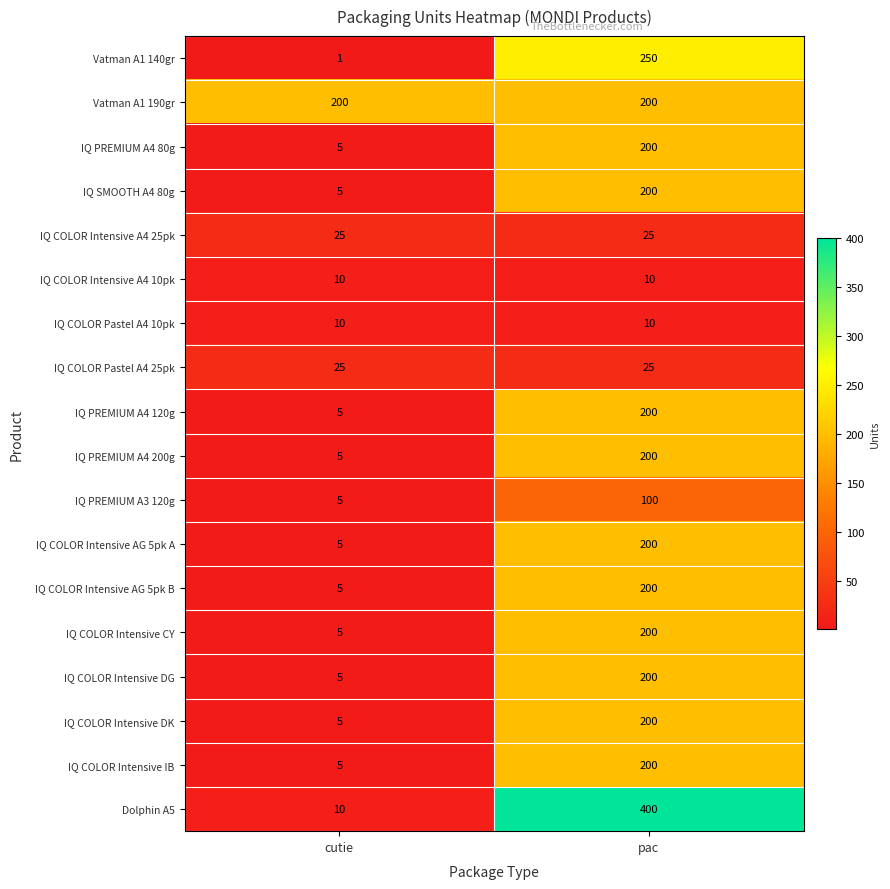

Is it true that IQ COLOR Pastel A4 25pk equals 25 at cutie?

True